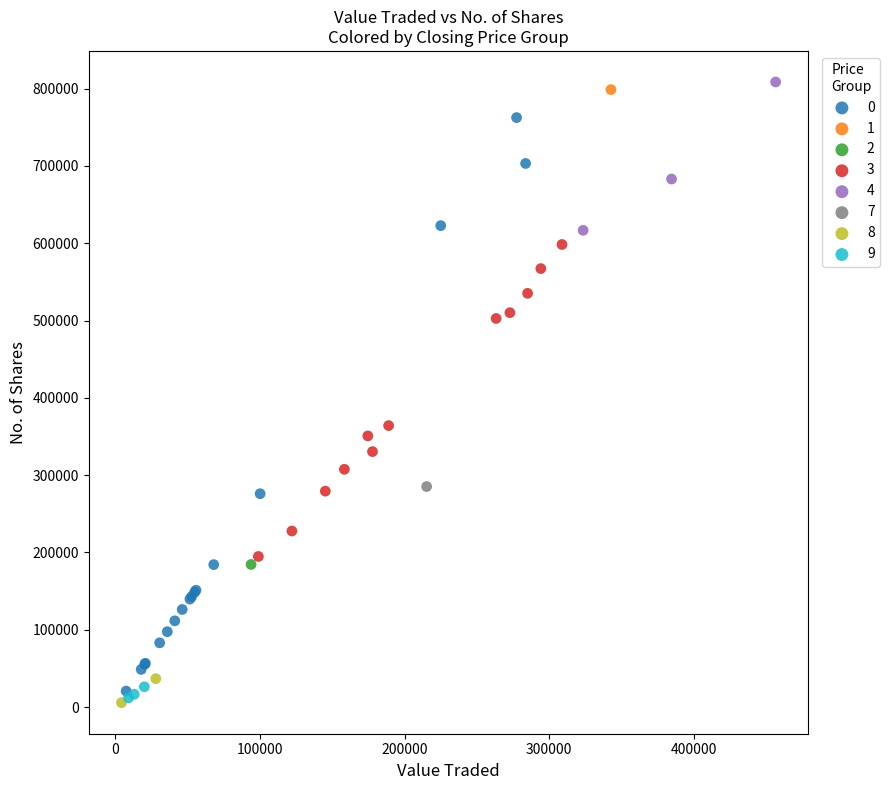

What are all the series names shown in the legend?

0, 1, 2, 3, 4, 7, 8, 9